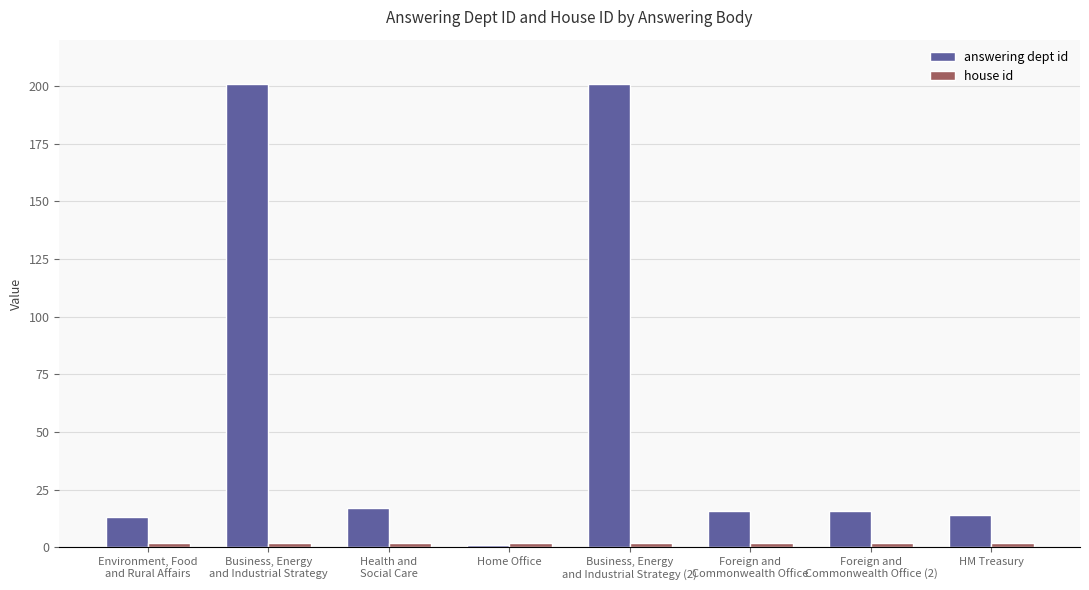

What is the average value of the answering dept id series?

60